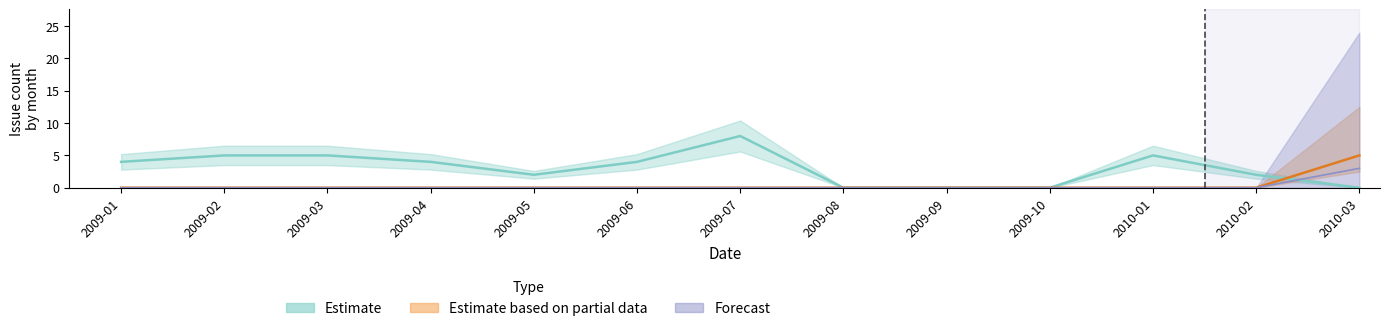

True or false: Estimate based on partial data has more than 2 interior local peaks.

False